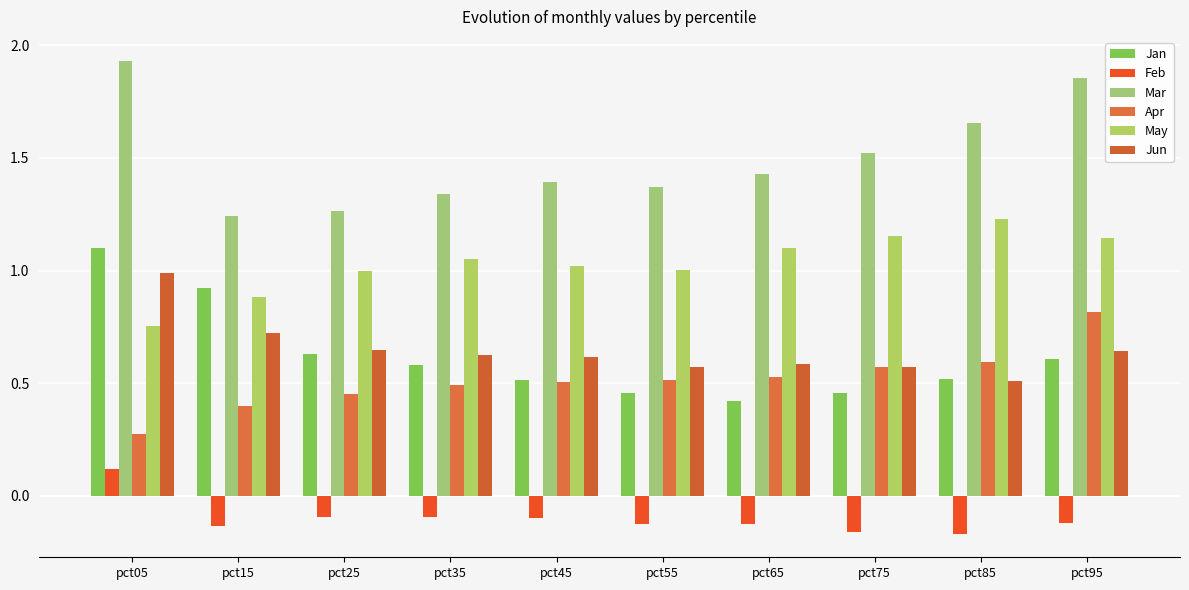

The value of Feb at pct35 is -0.1. True or false?

True